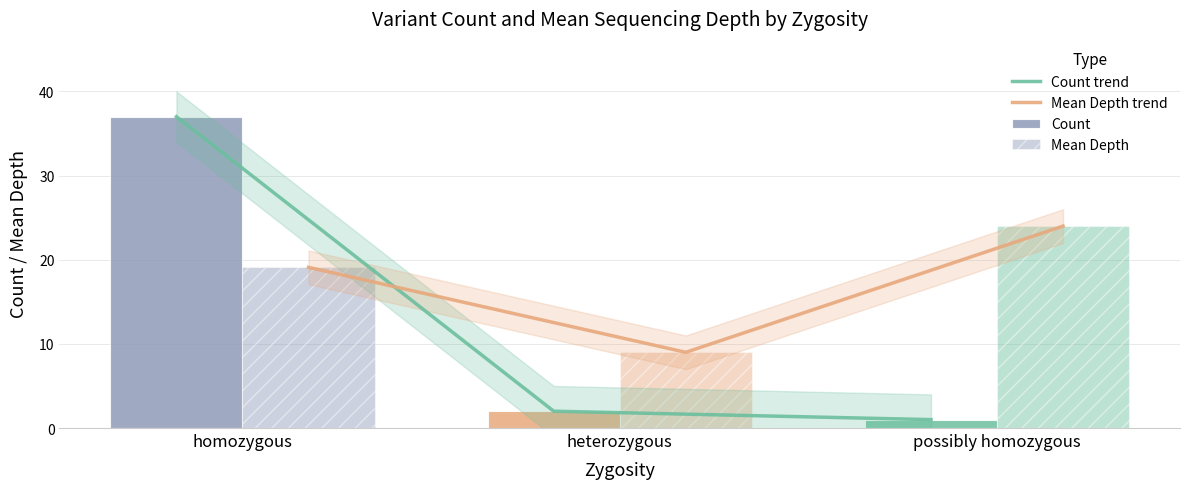

What is the smallest value displayed?

1.0